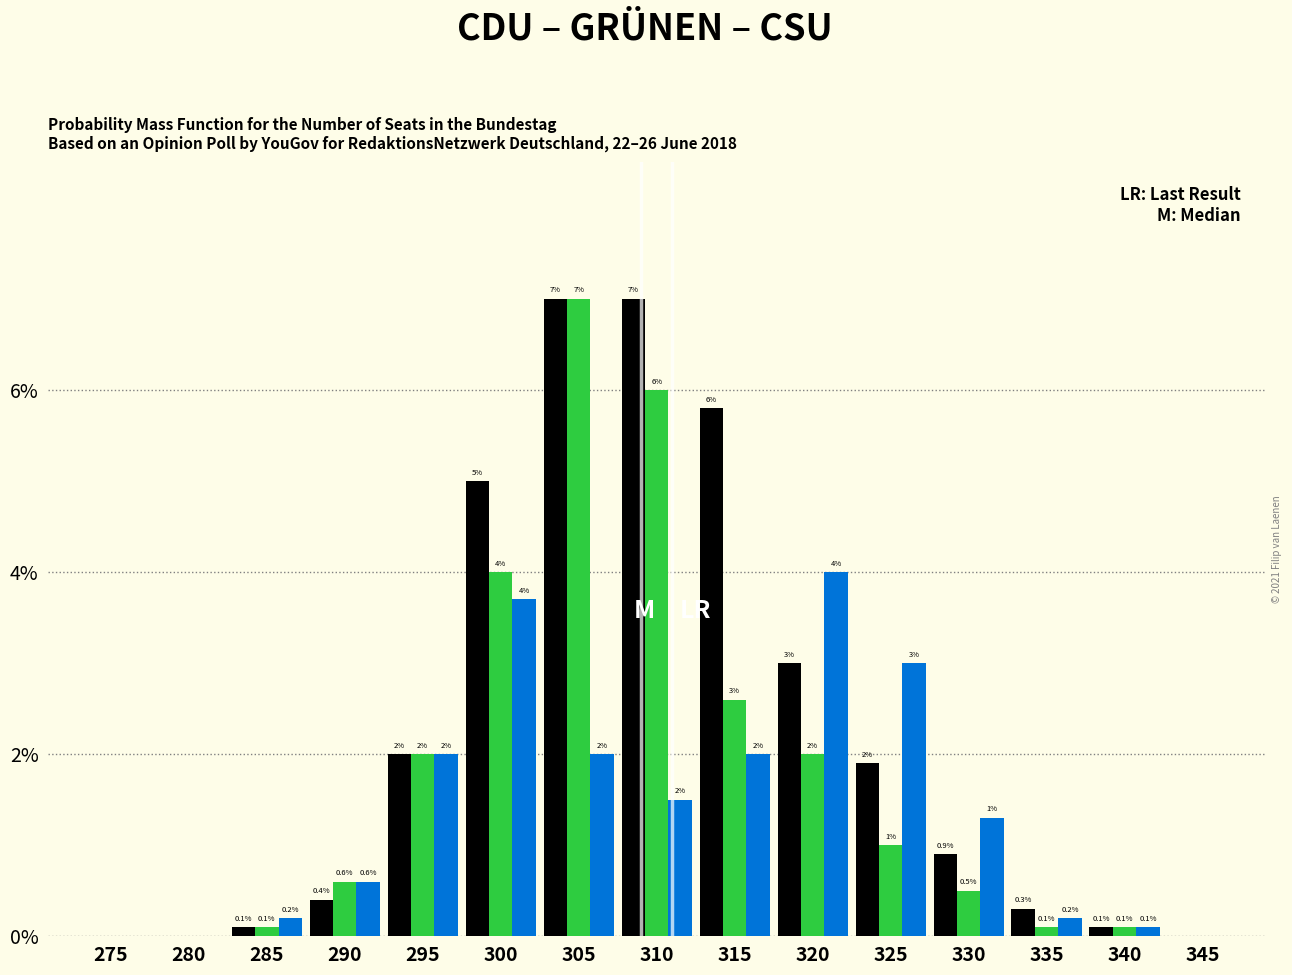

At which category is the sum across all series the highest?

305